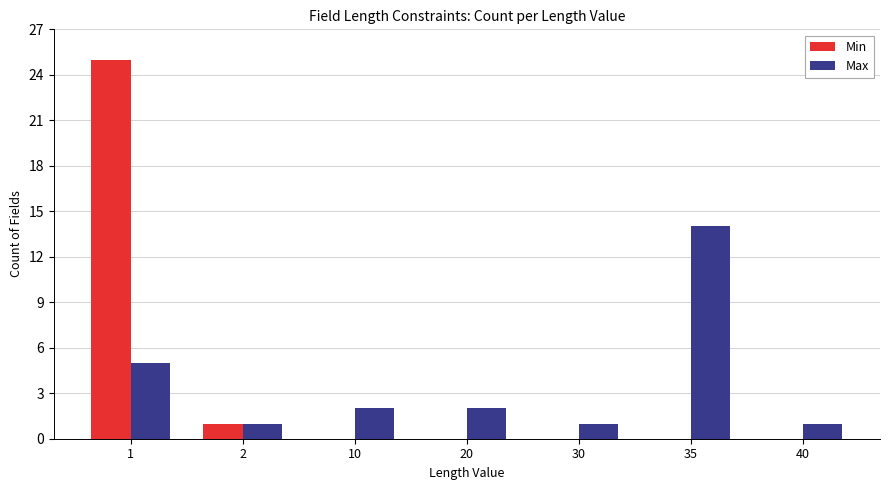

Reading left to right, what are all the values shown in this chart?

Min: 1=25	2=1	10=0	20=0	30=0	35=0	40=0
Max: 1=5	2=1	10=2	20=2	30=1	35=14	40=1